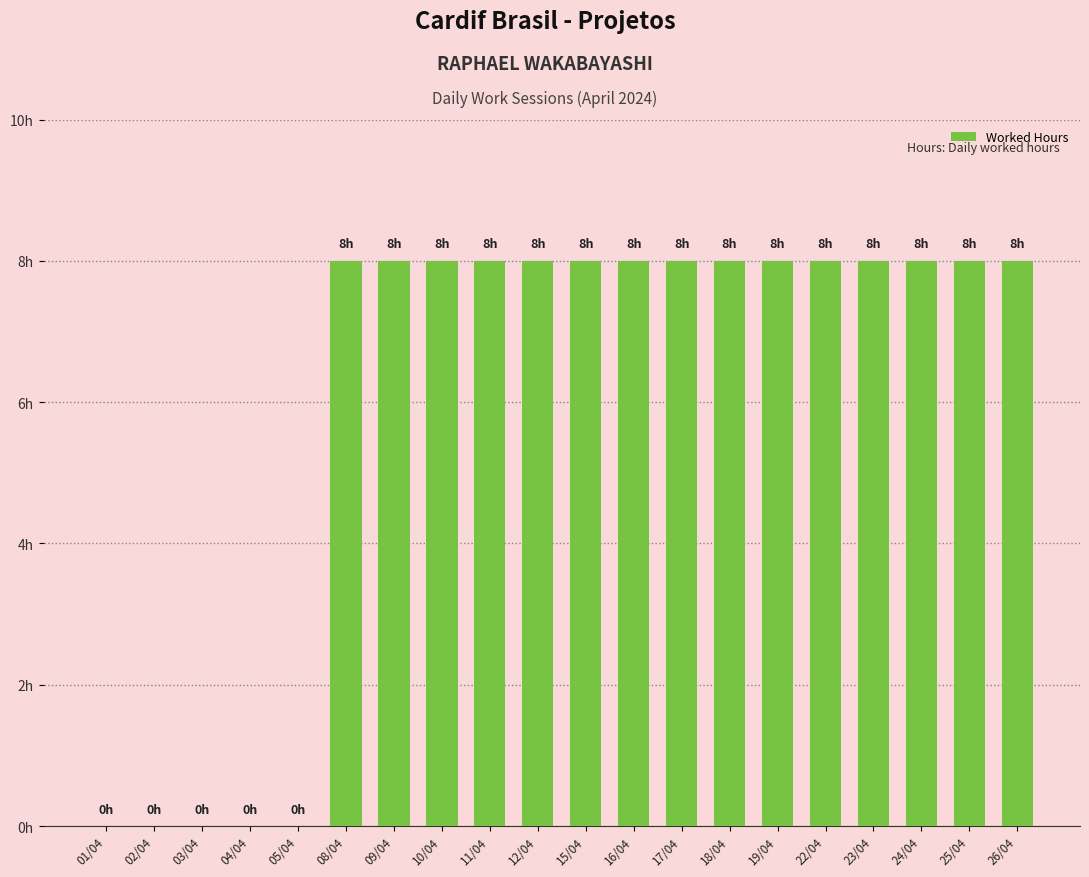

Rank the categories by value from highest to lowest.

08/04, 09/04, 10/04, 11/04, 12/04, 15/04, 16/04, 17/04, 18/04, 19/04, 22/04, 23/04, 24/04, 25/04, 26/04, 01/04, 02/04, 03/04, 04/04, 05/04